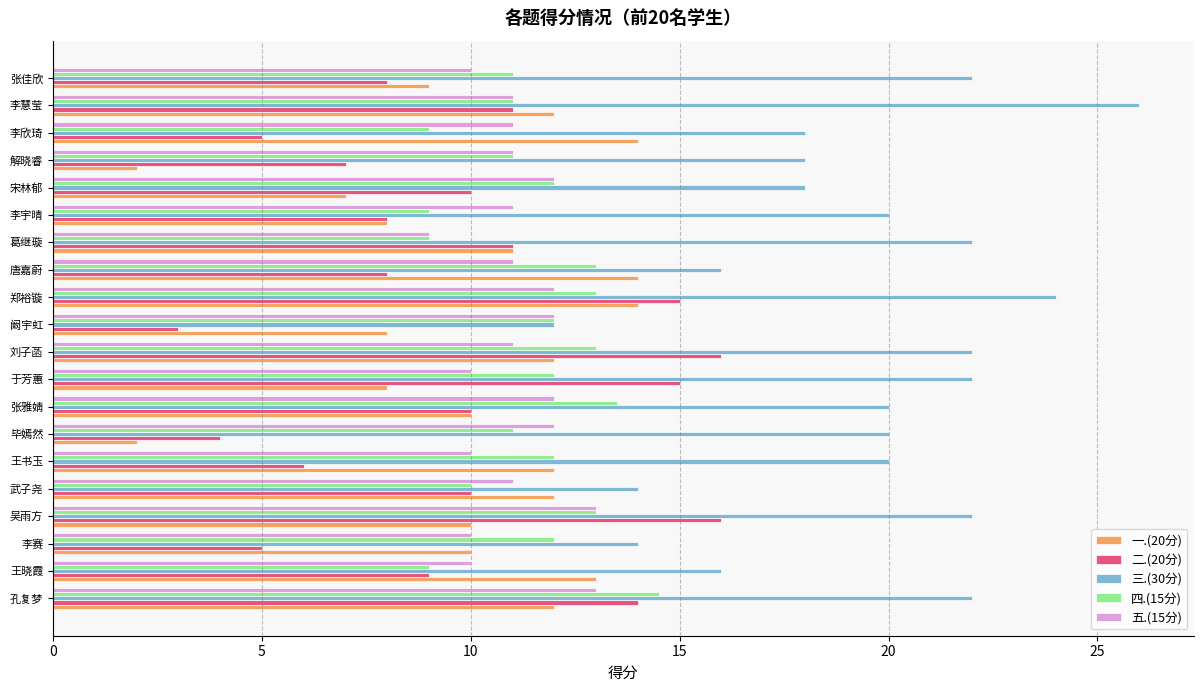

What is the sum of the 二.(20分) values at 解晓睿 and 李宇晴?

15.0